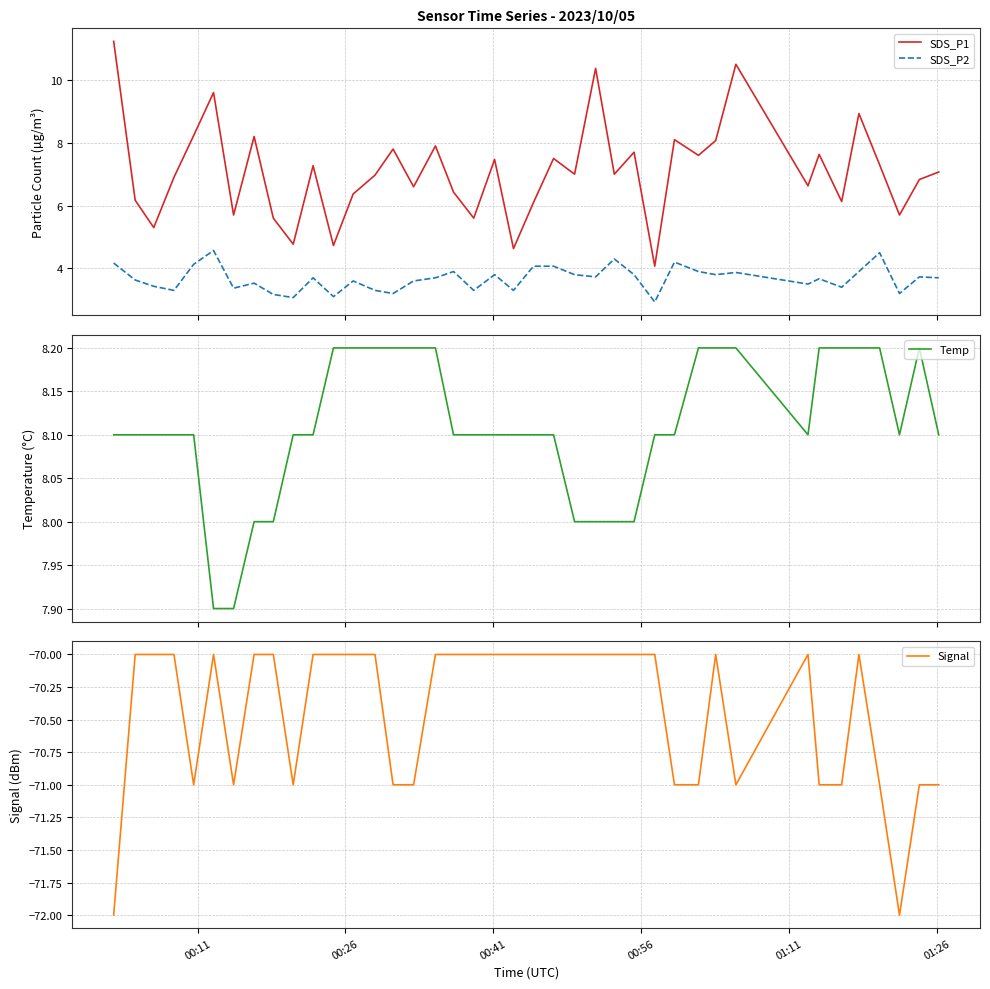

Count the Signal values in the range -71 to -70.

38